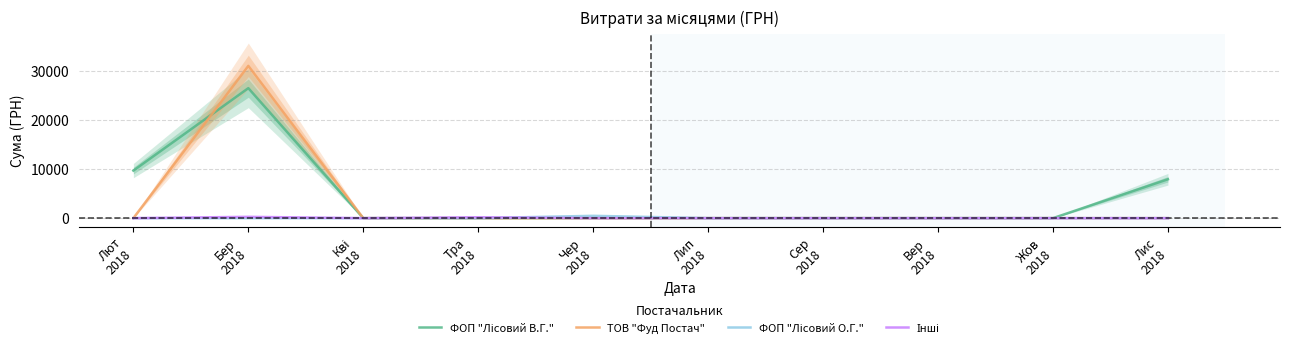

What are all the series names shown in the legend?

ФОП "Лісовий В.Г.", ТОВ "Фуд Постач", ФОП "Лісовий О.Г.", Інші